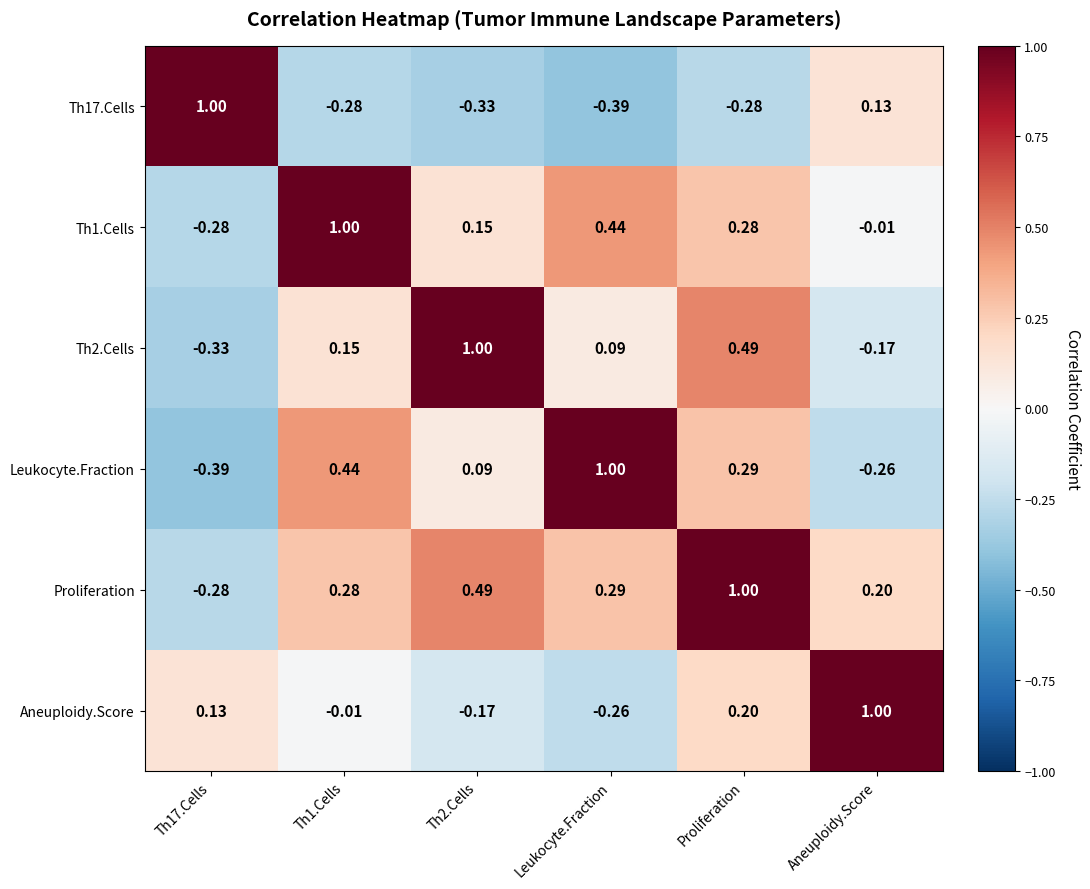

At which label does Leukocyte.Fraction reach its peak?

Leukocyte.Fraction